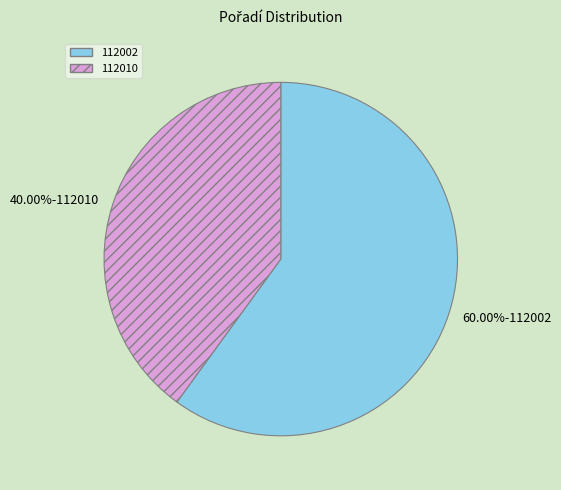

What is the smallest slice in the pie chart?

112010